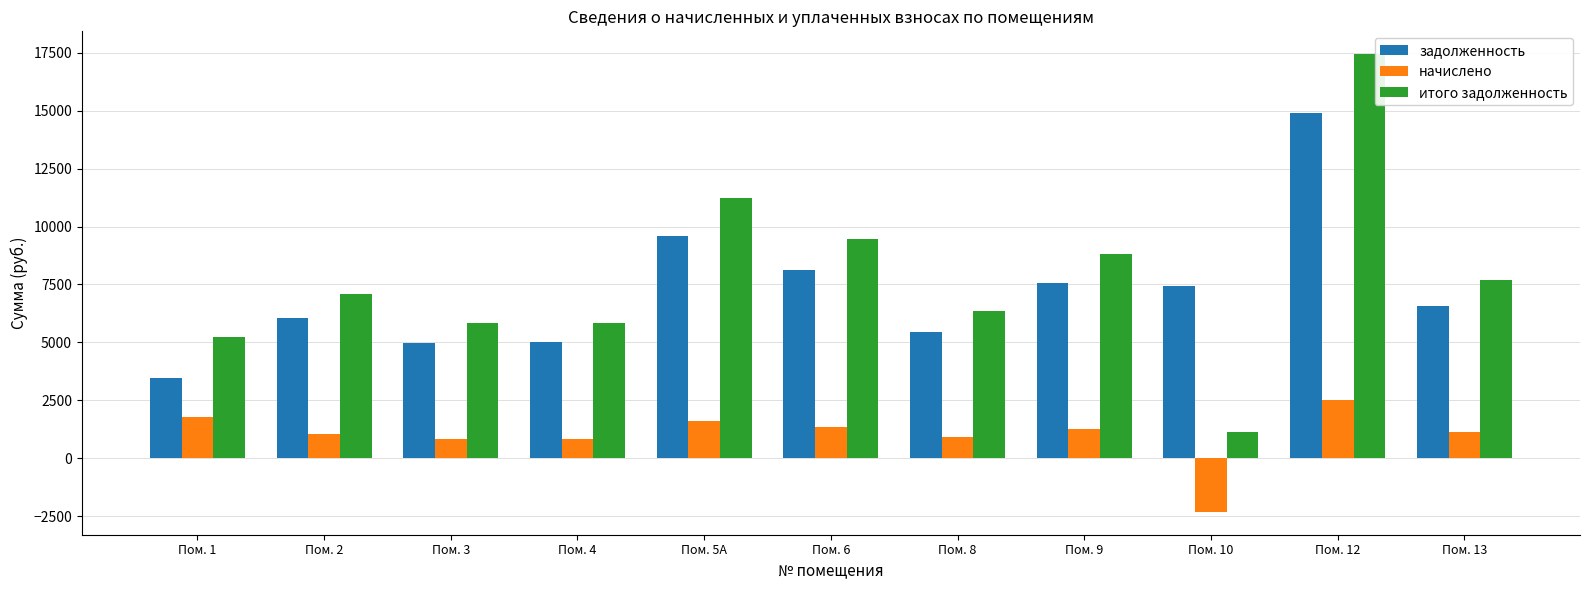

How many data points in начислено are above 1111?

6